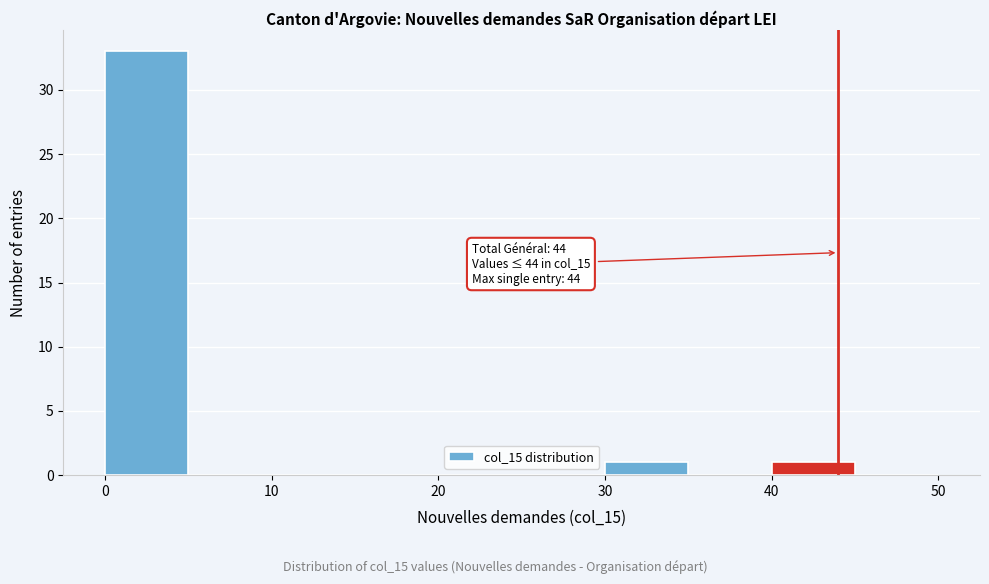

Which range on the x-axis has the tallest bar?

0 to 5